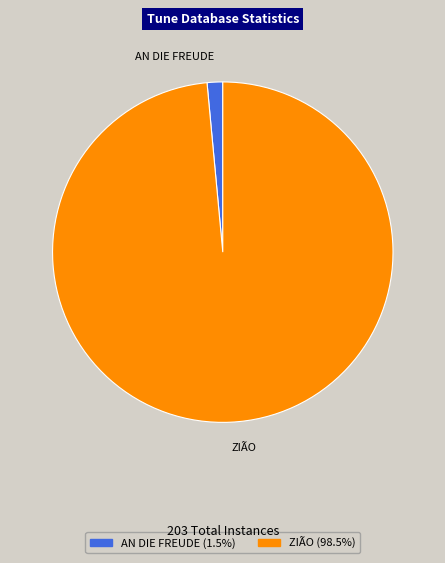

Rank the categories by value from lowest to highest.

AN DIE FREUDE, ZIÃO